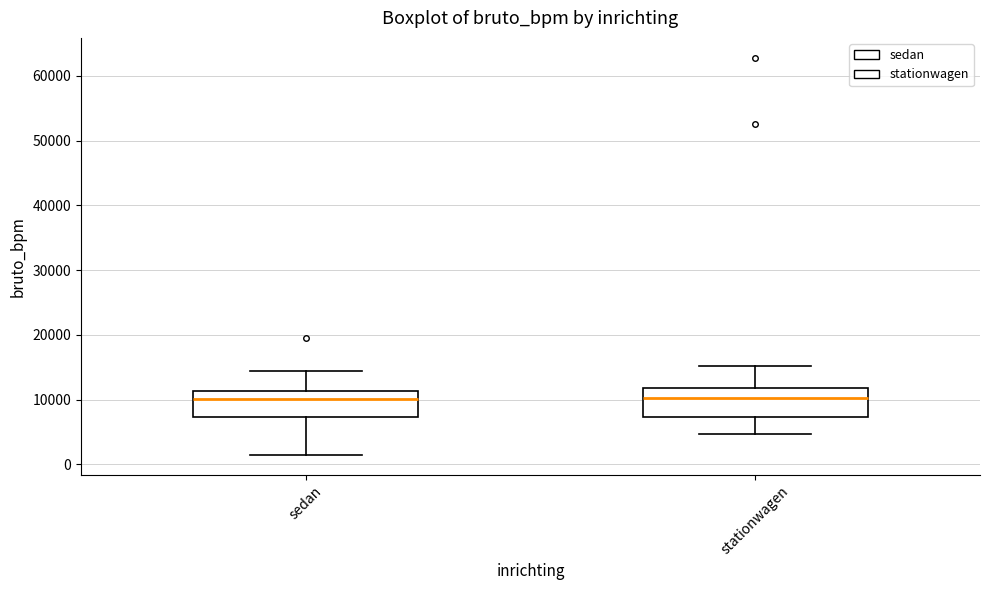

Where is the upper edge of the box for sedan on the y-axis? The values are not printed on the chart, so give them approximately, as read against the axis.

11000